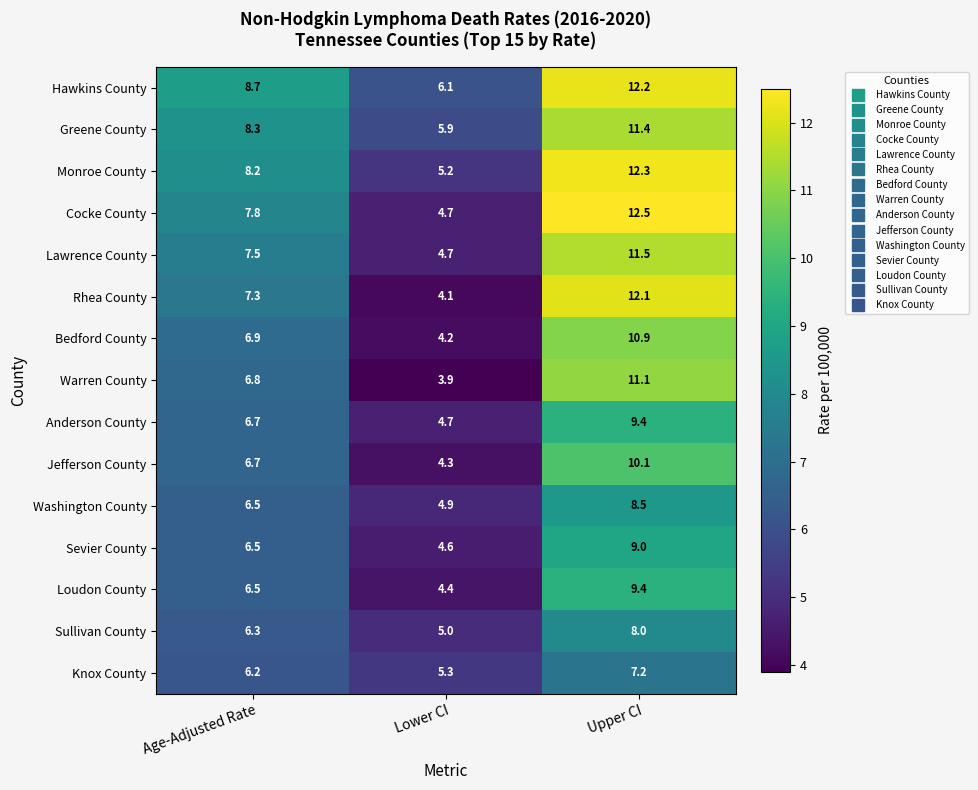

The value of Monroe County at Upper CI is 19.9. True or false?

False